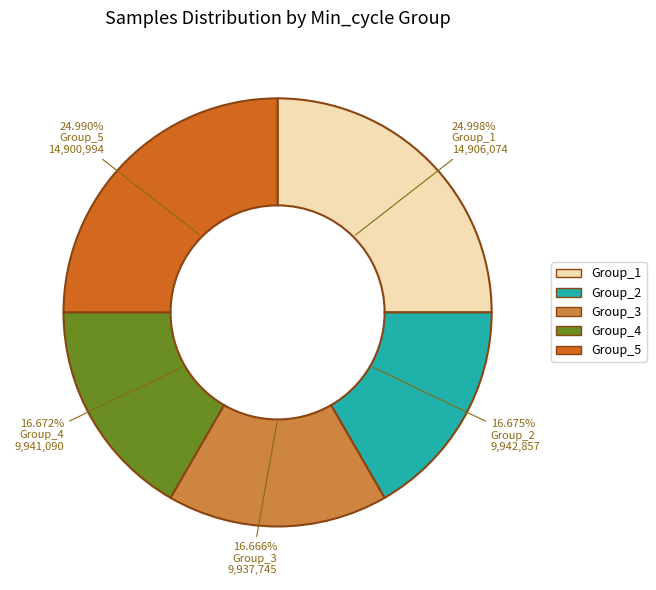

Is Group_3 the majority of the pie?

No